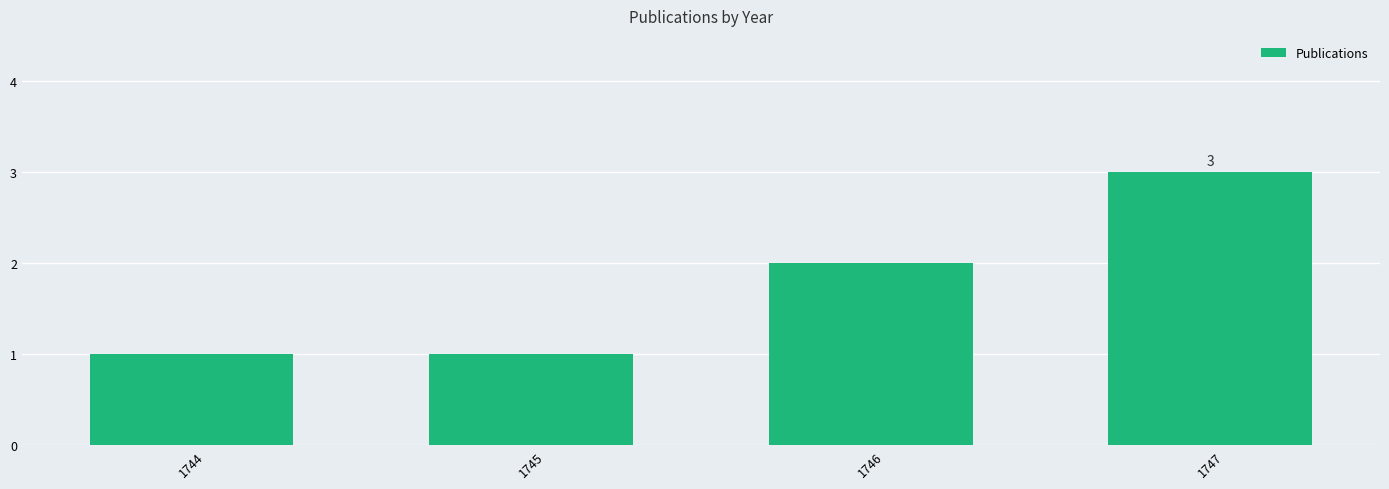

How many categories are shown in the chart?

4